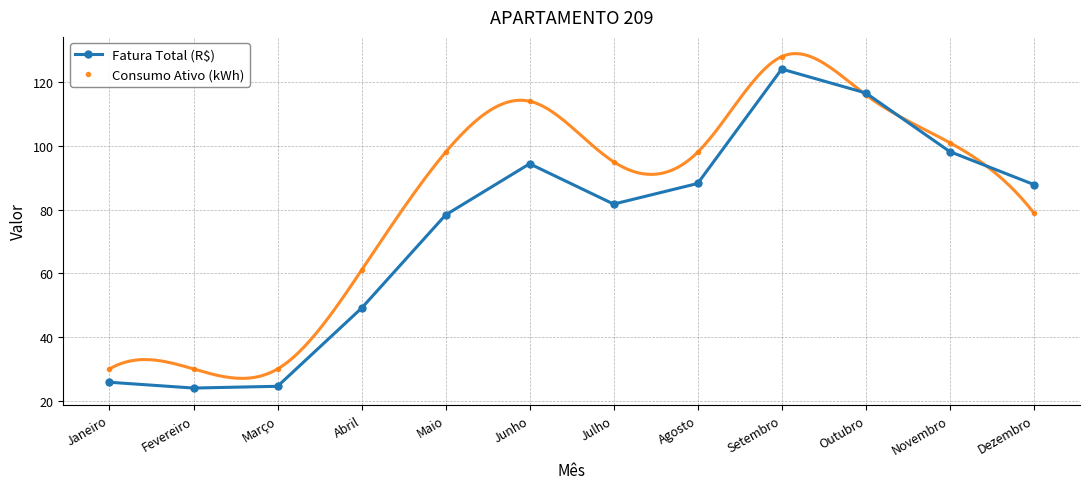

How many lines are shown in the chart?

2